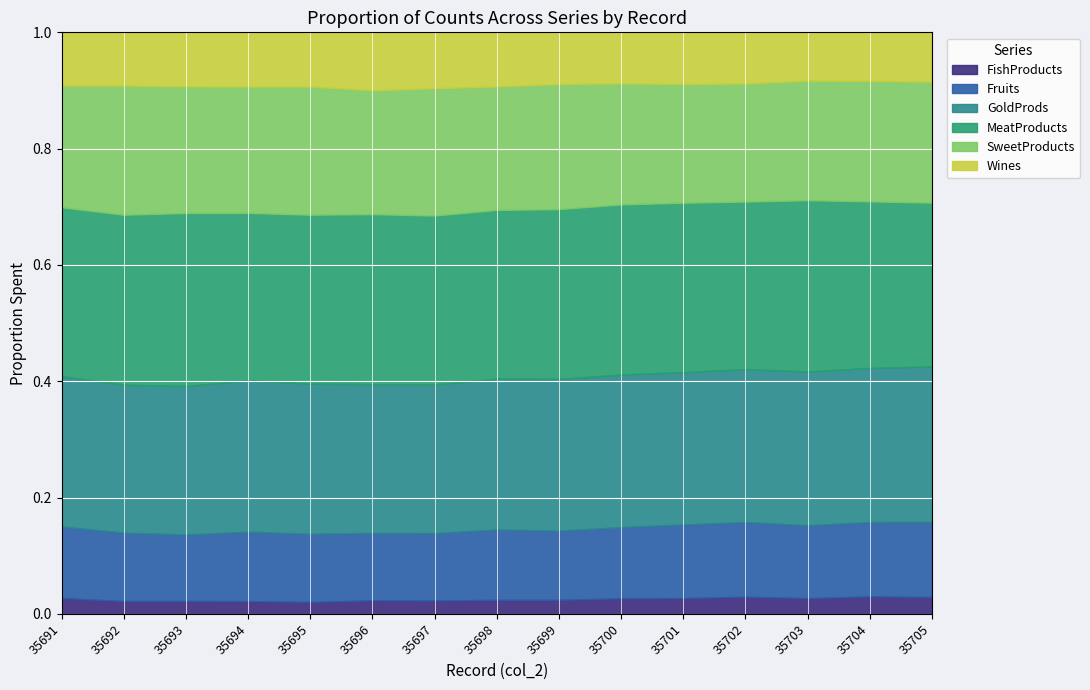

What is the total value across all series at 35698?

1.0